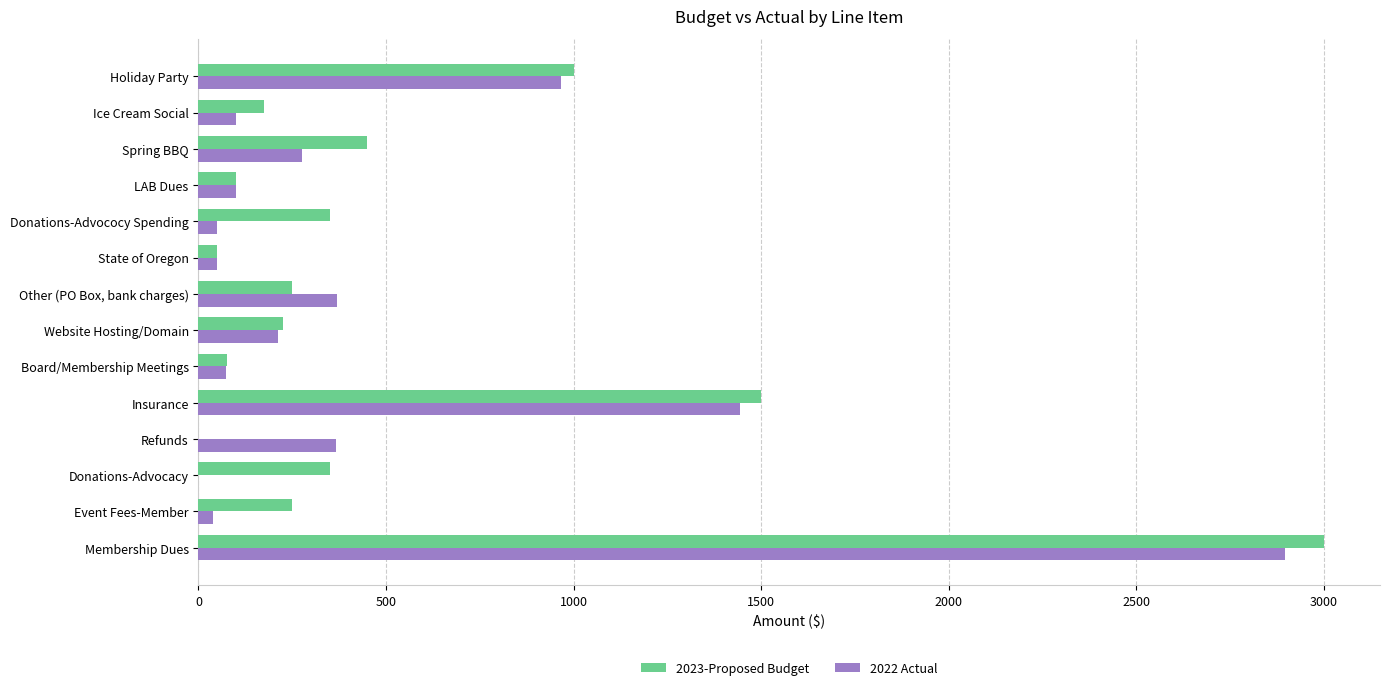

Count the number of data series in this chart.

2